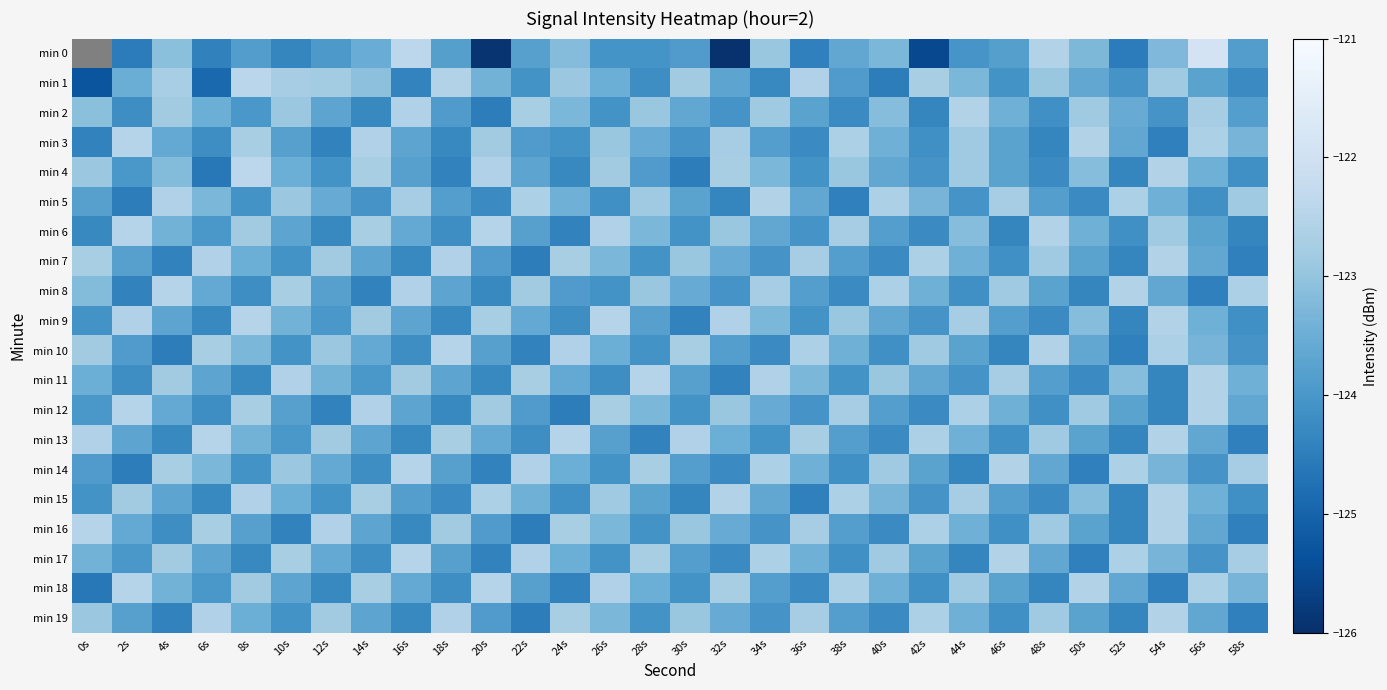

Count the number of categories in the chart.

30